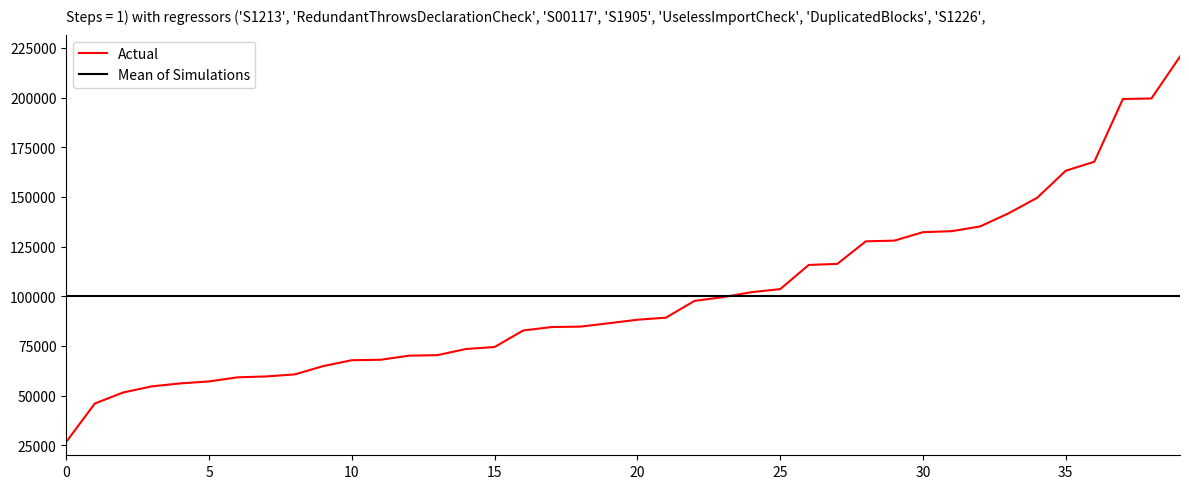

Which series has the largest range (max minus min)?

Actual